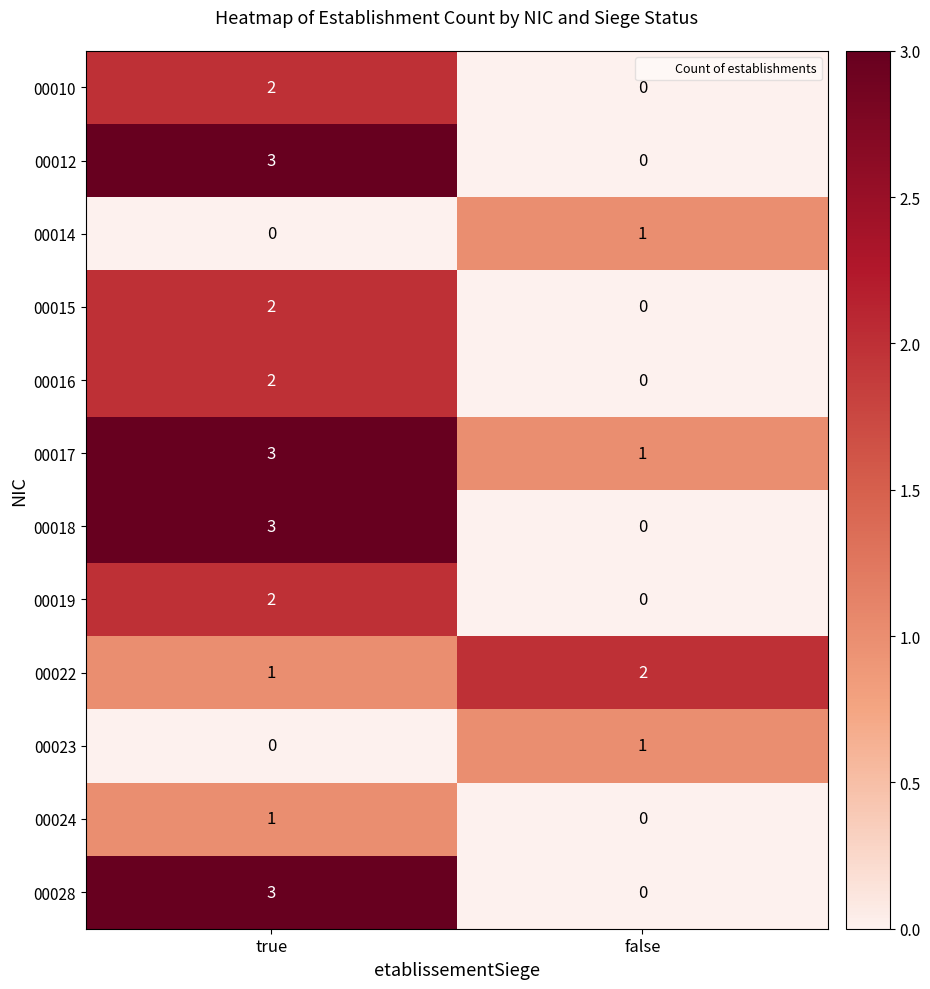

How many data points does each series have?

2